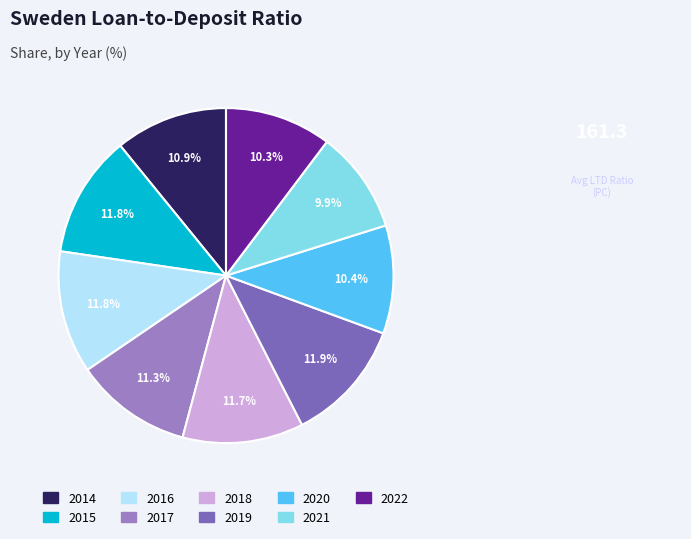

What is the ratio of the value at 2014 to the value at 2022?

1.1